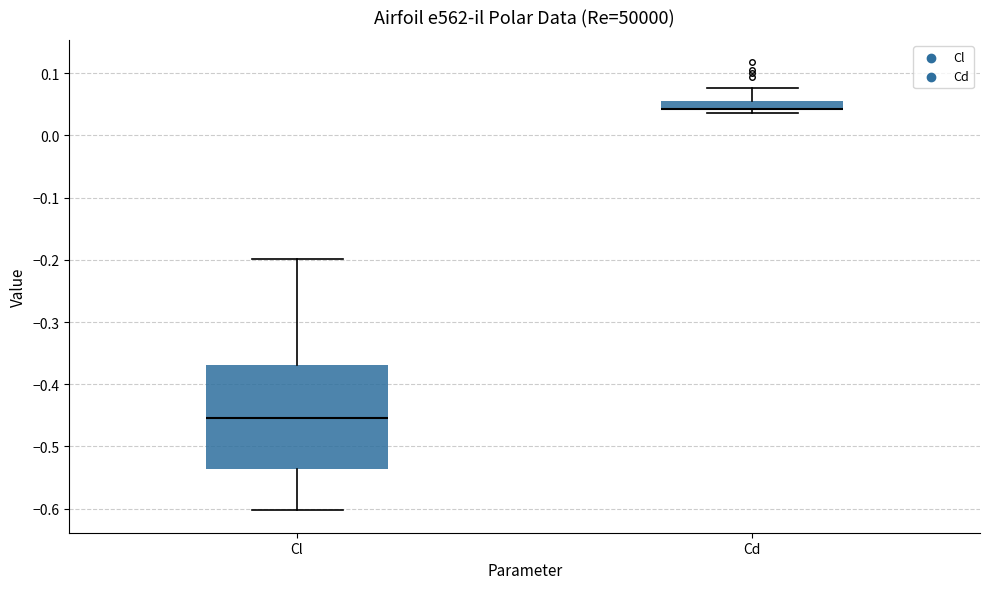

Where is the lower edge of the box for Cd on the y-axis? The values are not printed on the chart, so give them approximately, as read against the axis.

0.04